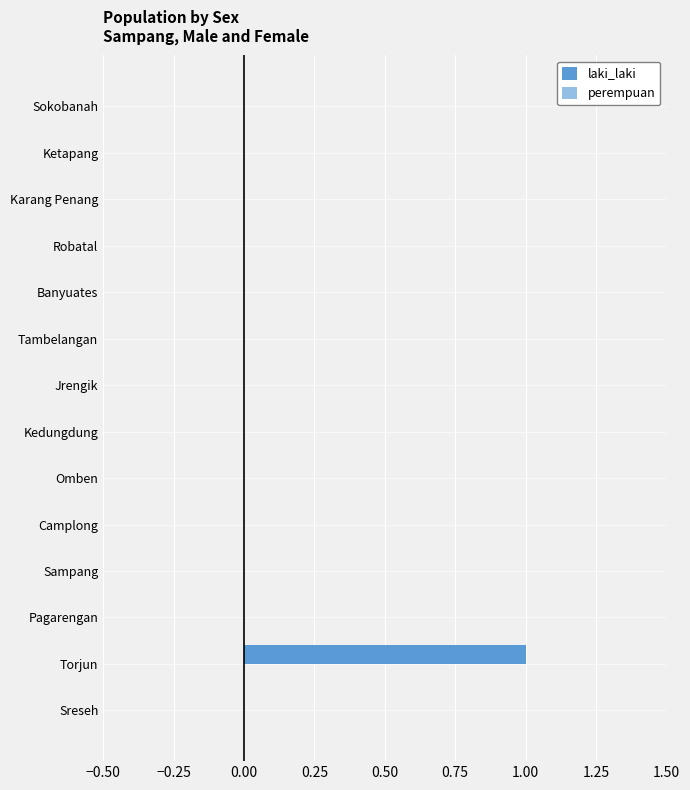

How many categories are shown in the chart?

14